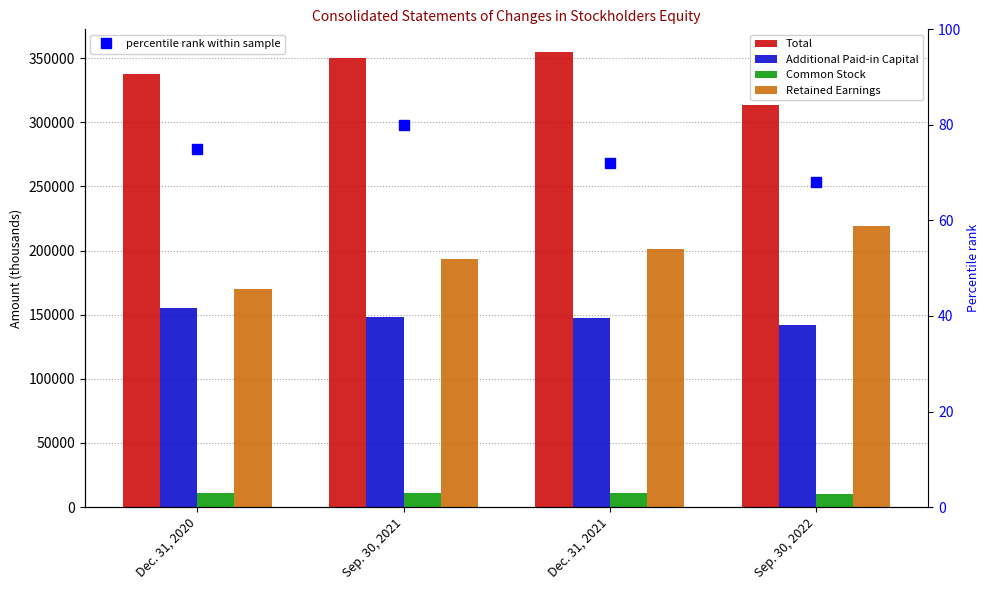

True or false: percentile rank within sample has more than 0 interior local peaks.

True